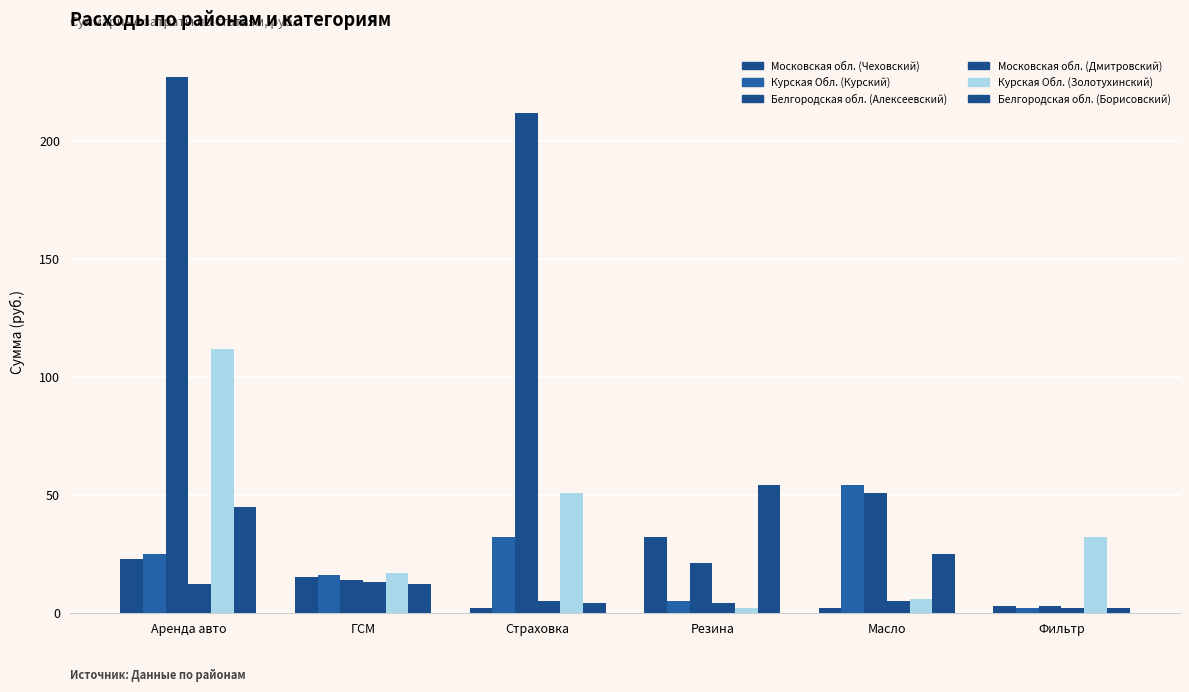

Rank the categories by Московская обл. (Чеховский) value from highest to lowest.

Резина, Аренда авто, ГСМ, Фильтр, Страховка, Масло